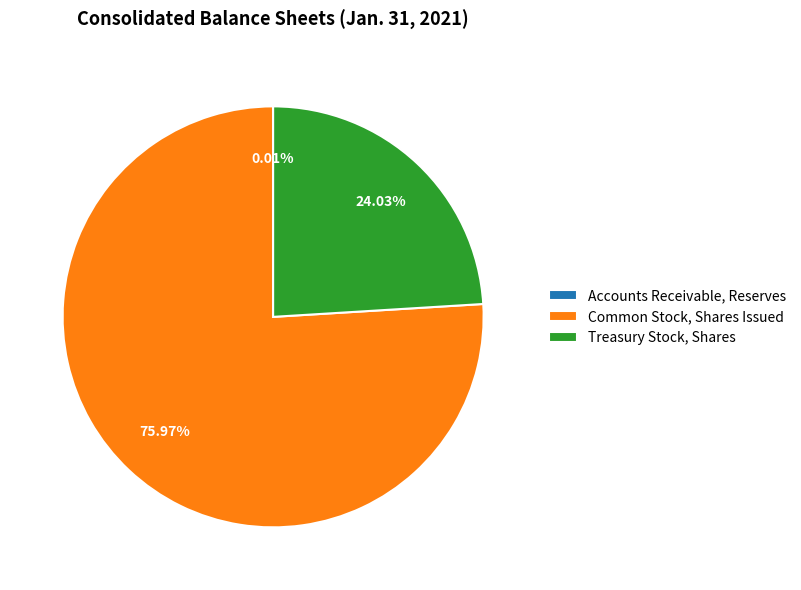

Is there any slice that represents more than half of the pie?

Yes